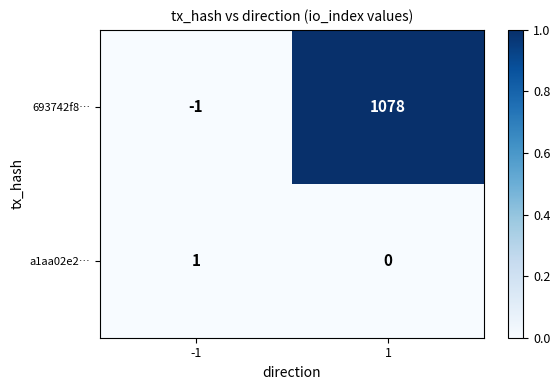

Which series changed the most between -1 and 1?

693742f8…